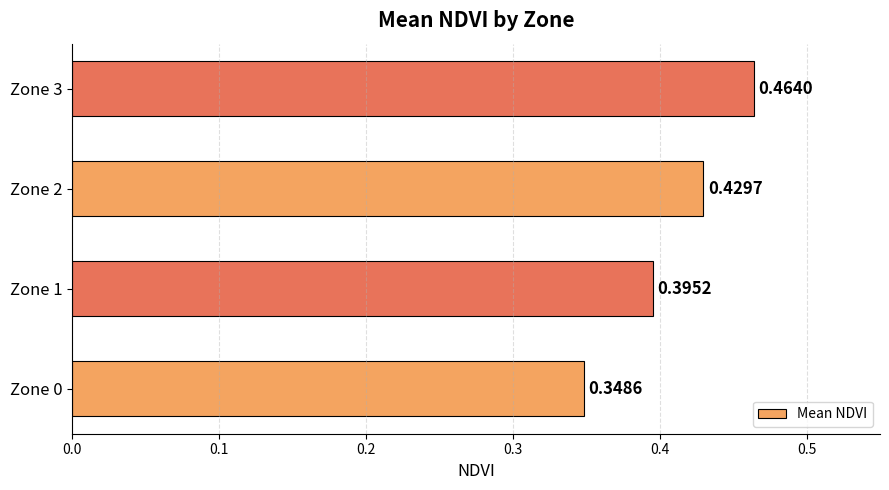

What is the change in value from Zone 1 to Zone 3?

+0.1